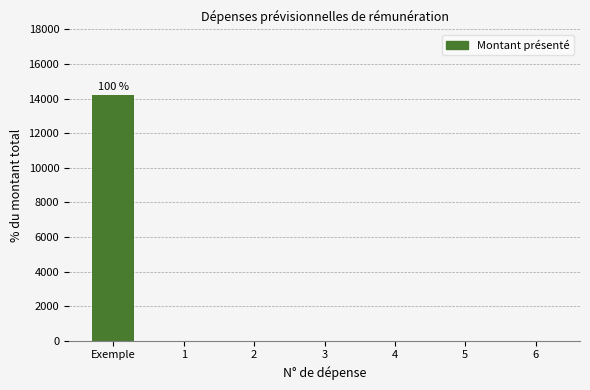

Which has a higher value, 5 or Exemple?

Exemple